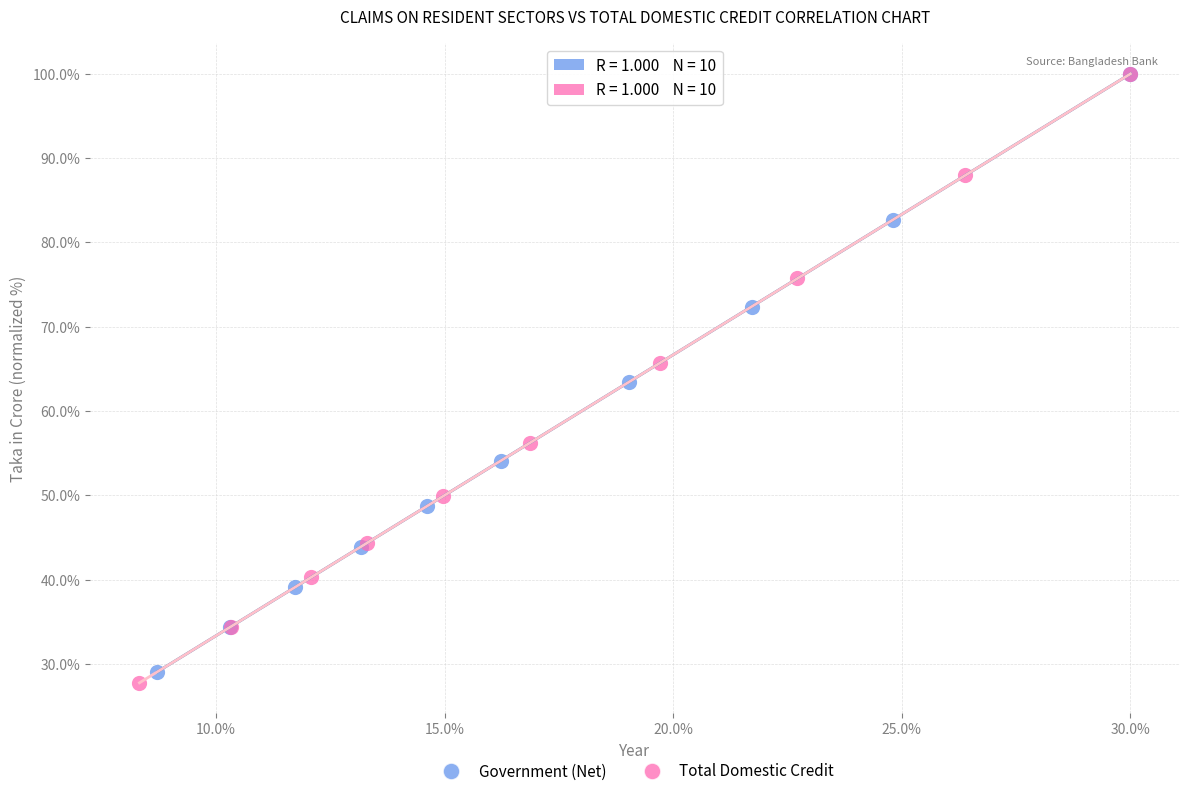

What are all the series names shown in the legend?

Government (Net), Total Domestic Credit